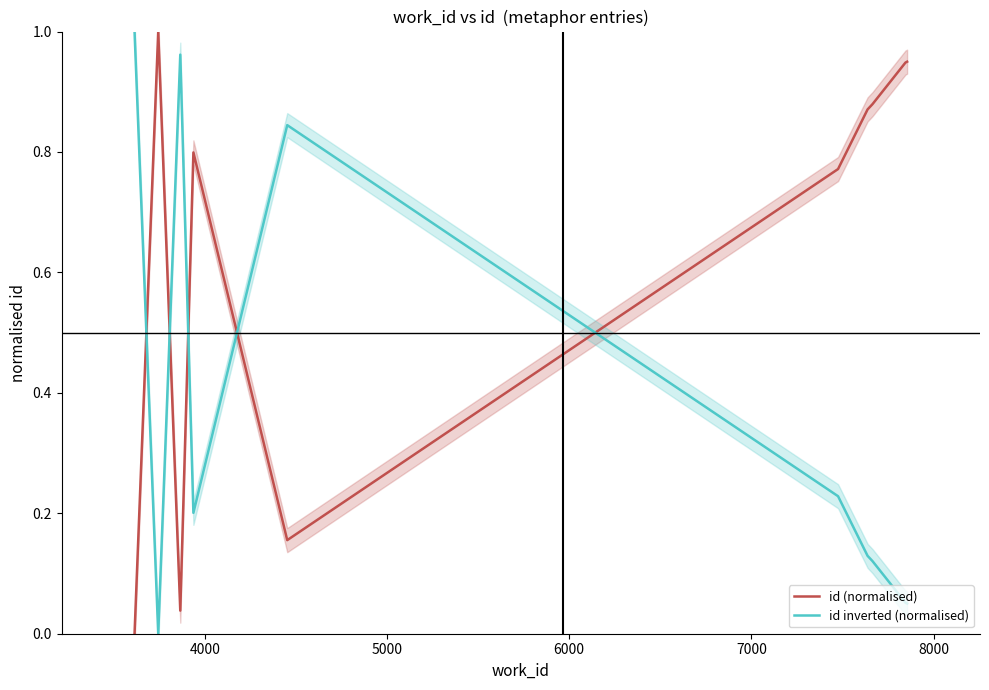

How many times do id inverted (normalised) and id (normalised) cross each other?

5